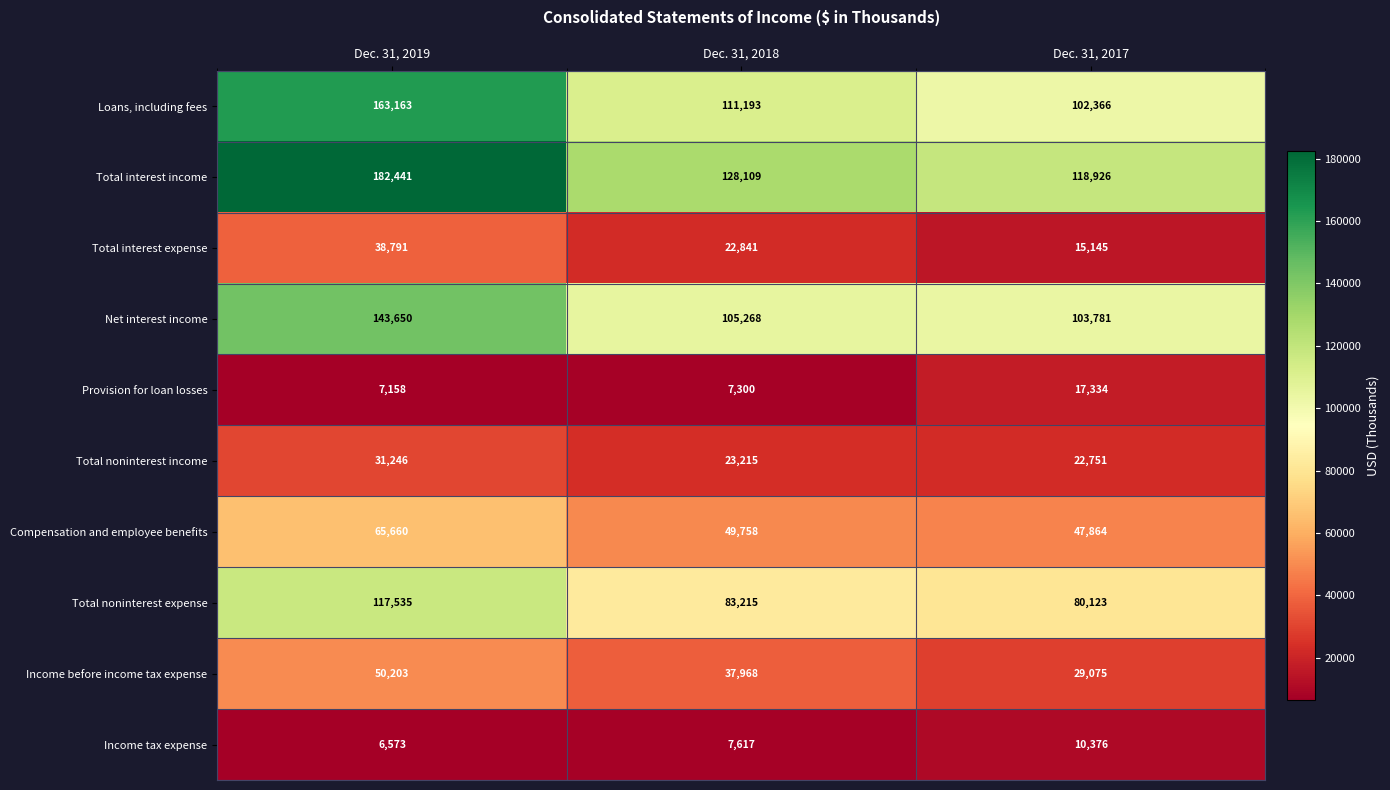

Which series has the largest range (max minus min)?

Total interest income